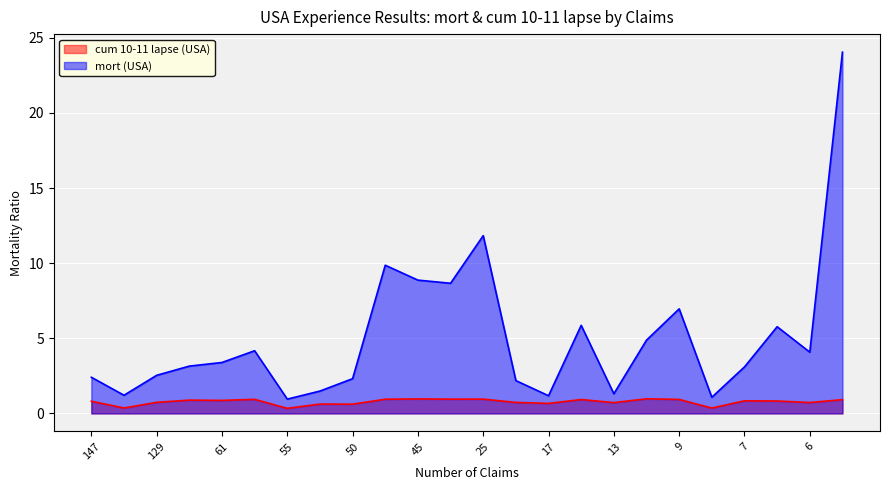

Which series has the largest total across all categories?

mort (USA)